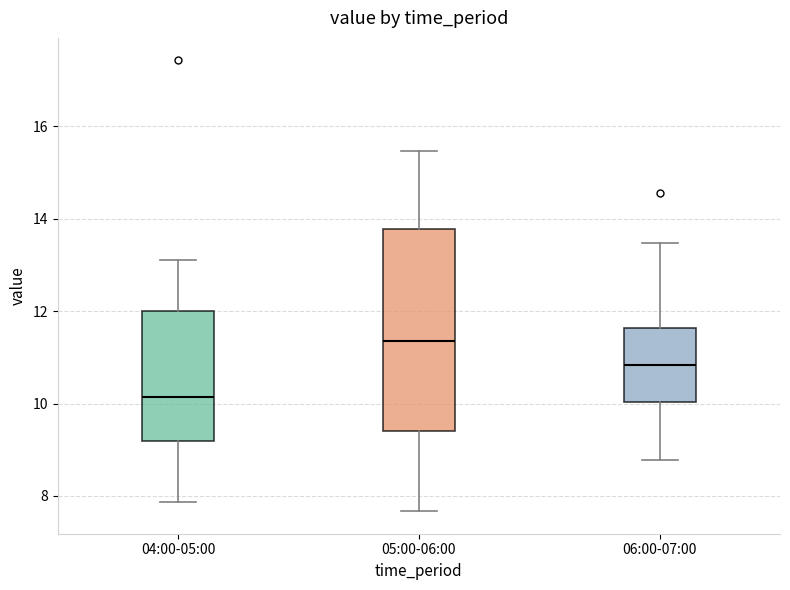

Comparing the boxes themselves (not the whiskers), which one is the tallest?

05:00-06:00